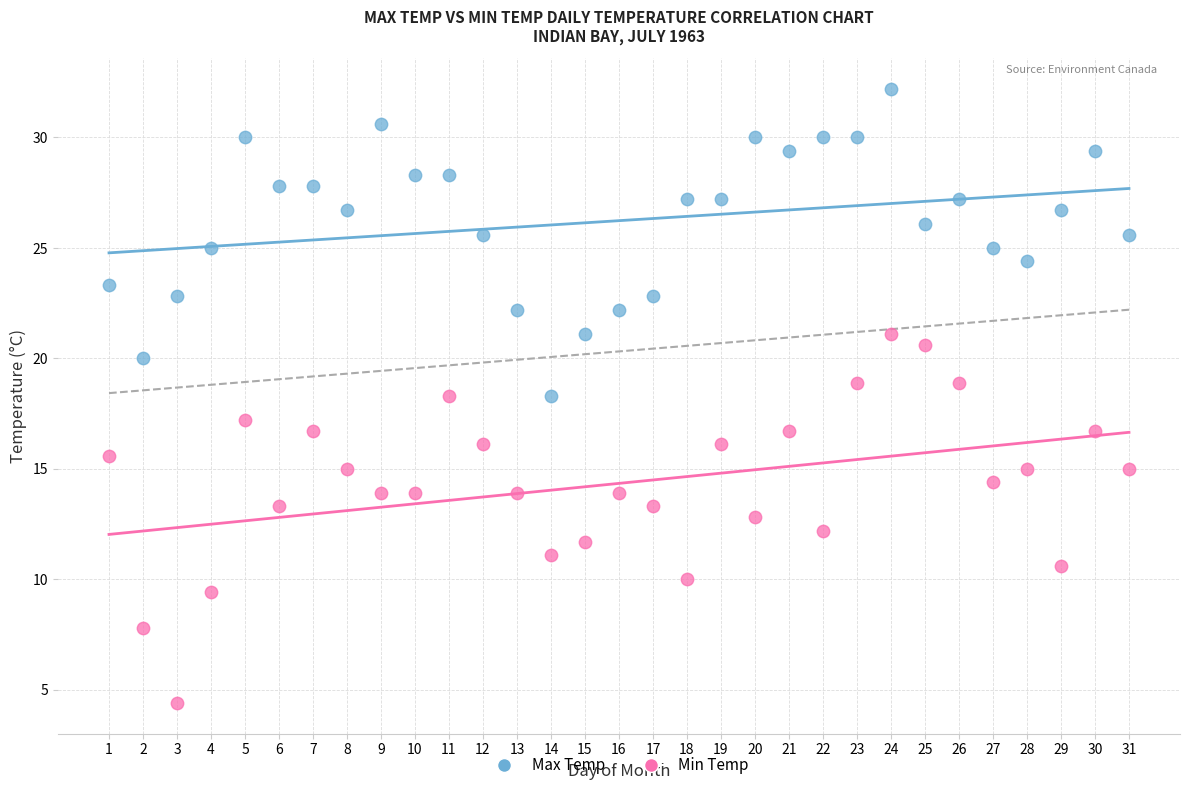

What is the X range (max minus min) for the scatter plot?

30.0